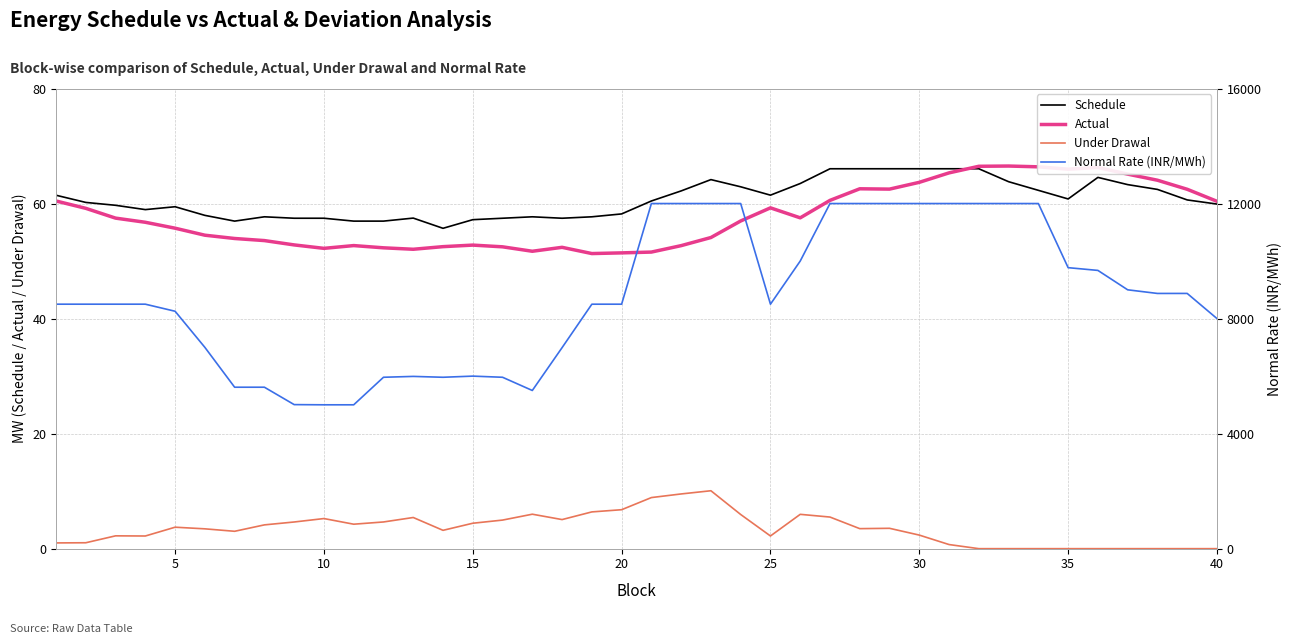

True or false: Actual and Under Drawal intersect in this chart.

False